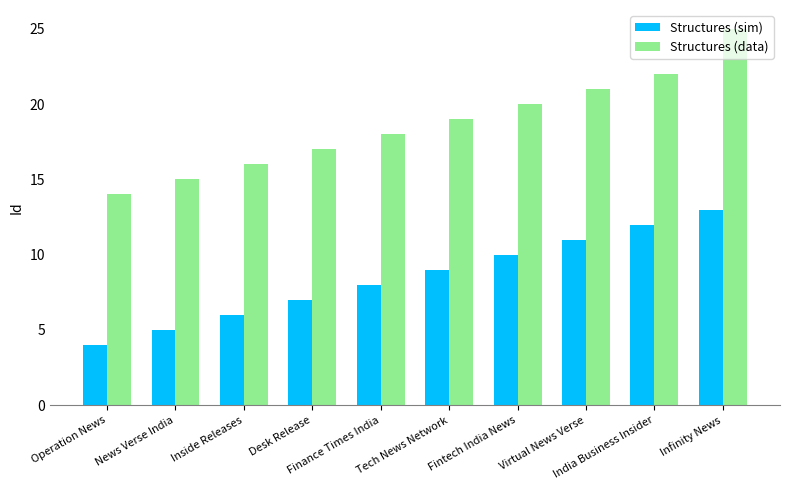

What is the difference between the second highest and second lowest values in the Structures (sim) series?

7